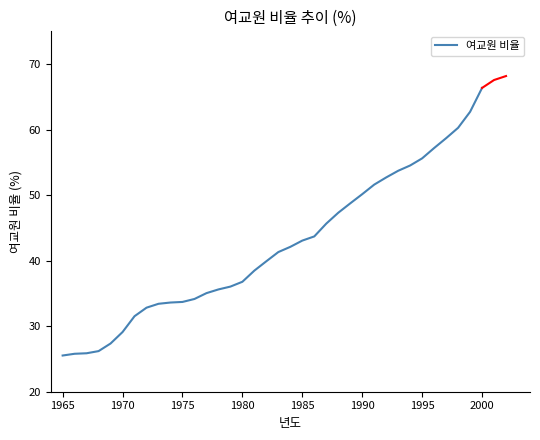

Does the chart display data point markers on the line(s)?

No